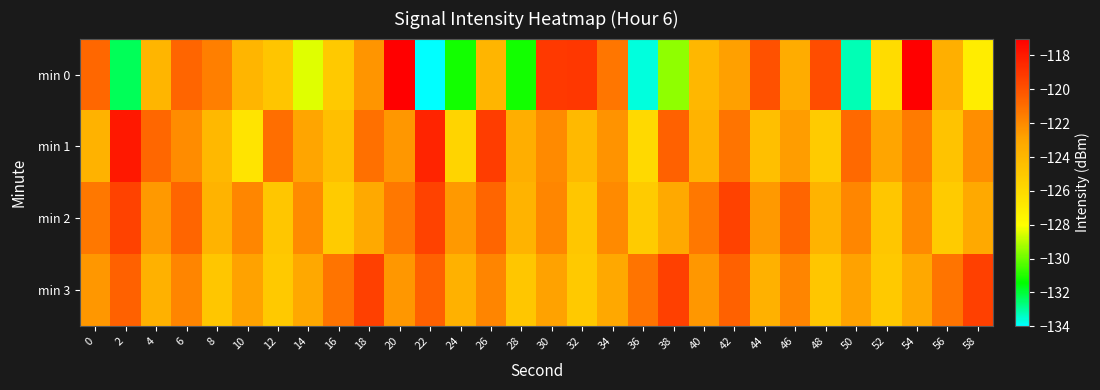

List the series in order of their peak value, lowest first.

min 2, min 3, min 1, min 0